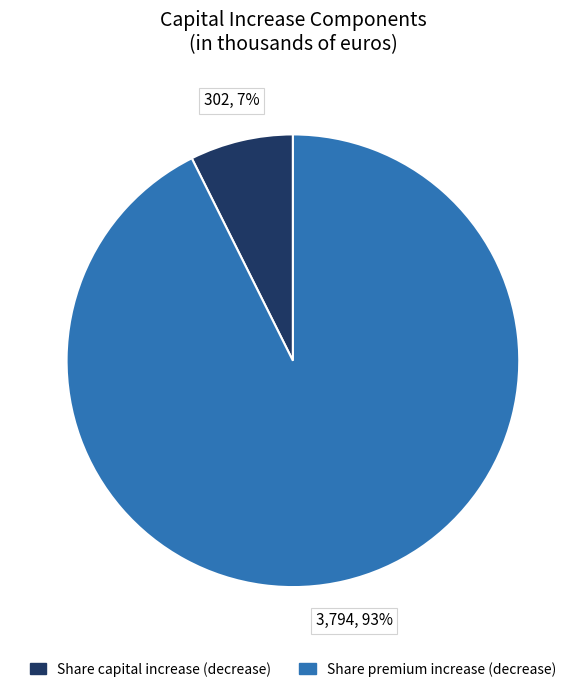

To the nearest percent, what is the average slice percentage?

50%